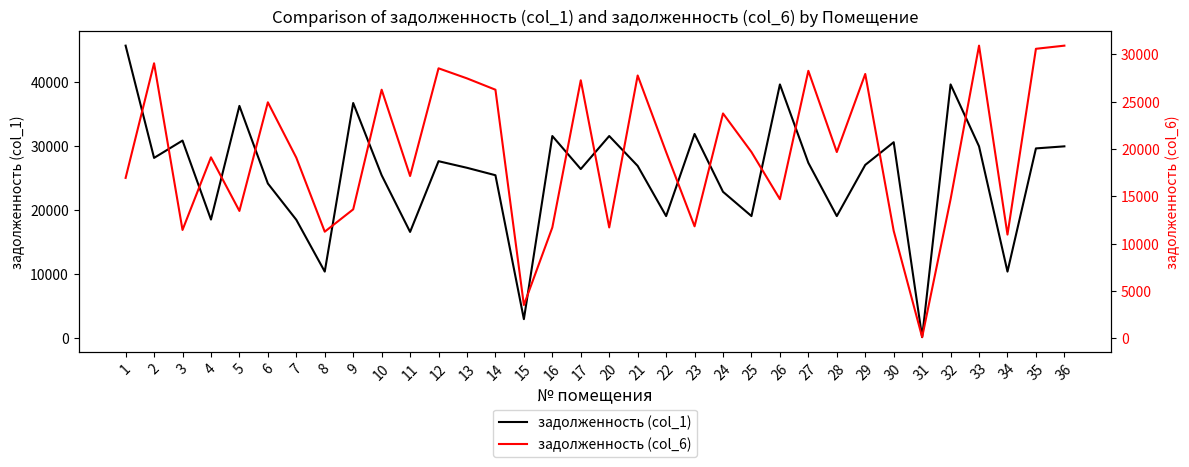

What is the difference between the maximum and minimum values in the задолженность (col_1) series?

45543.8